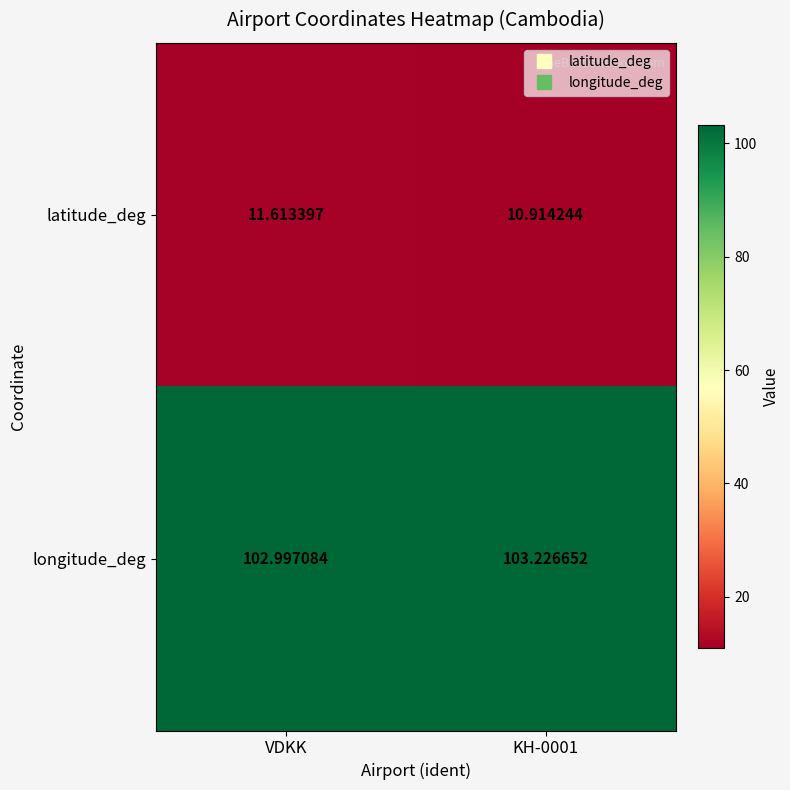

At which label does longitude_deg reach its minimum?

VDKK